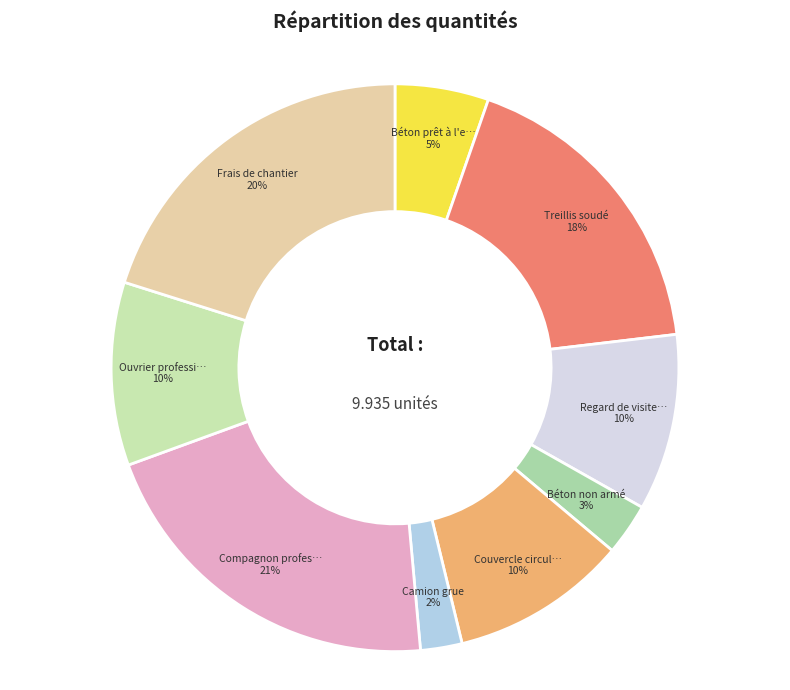

To the nearest percent, what is the average slice percentage?

11%